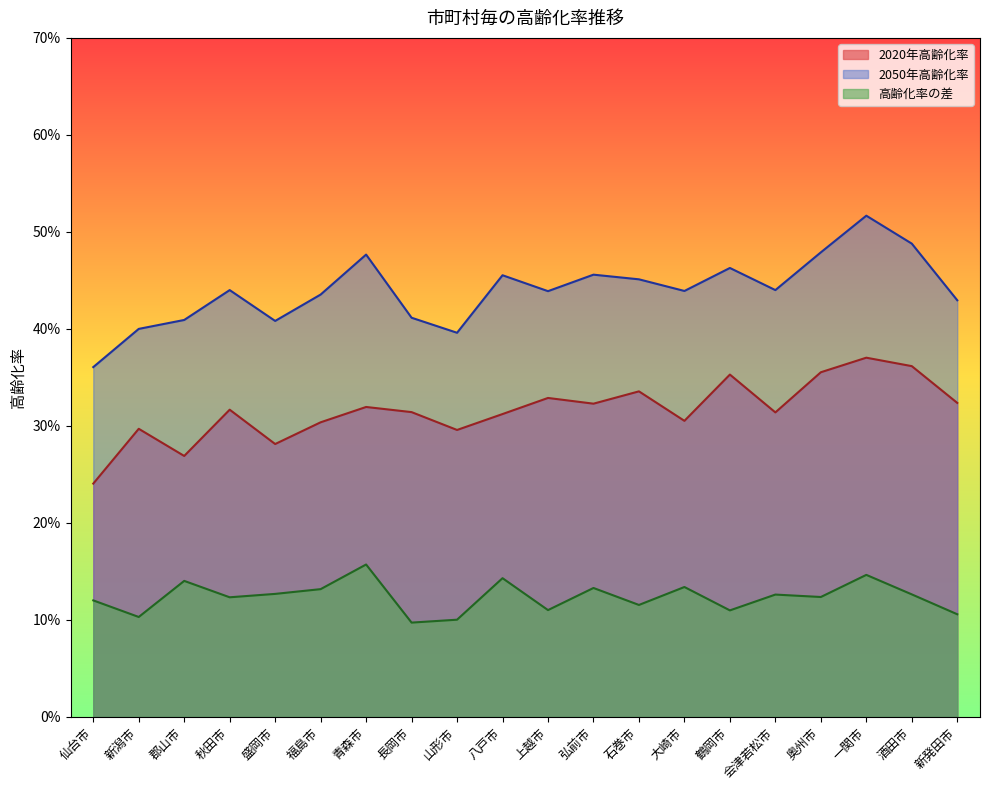

What is the label of the 20th point from the left?

新発田市